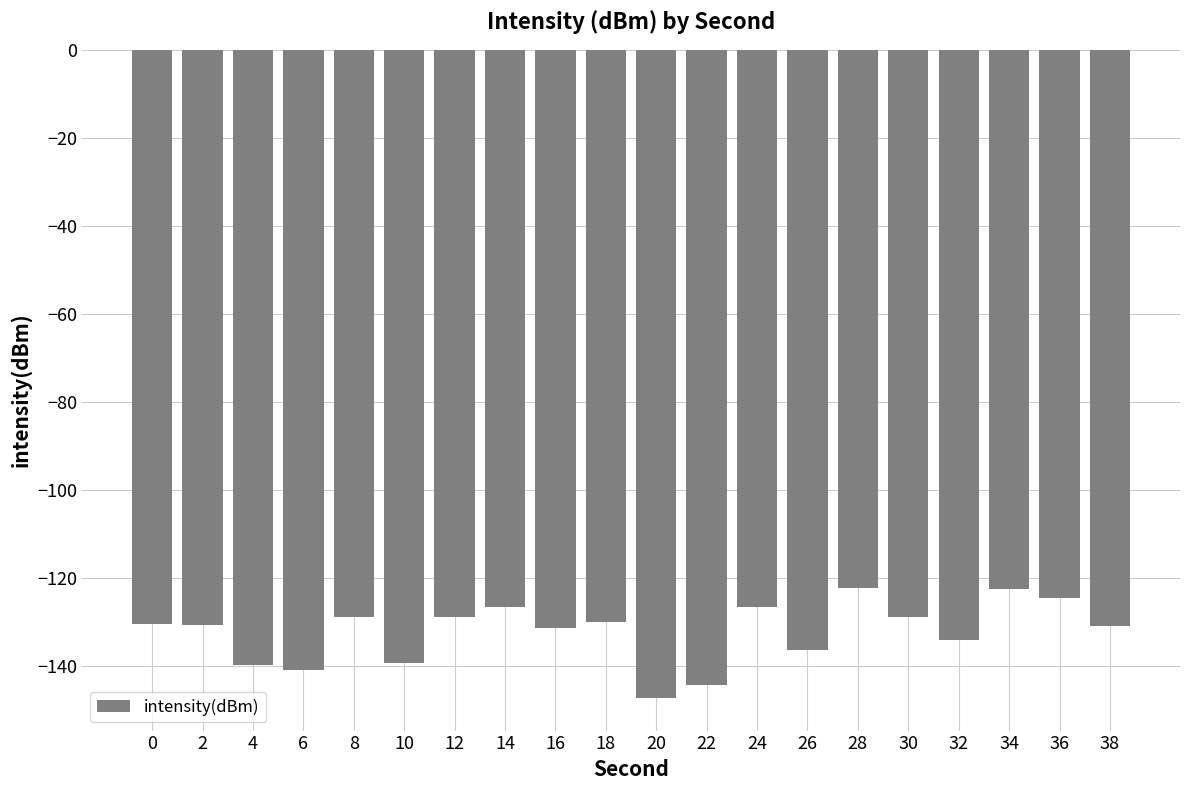

What is the value of the 5th bar from the left?

-129.1